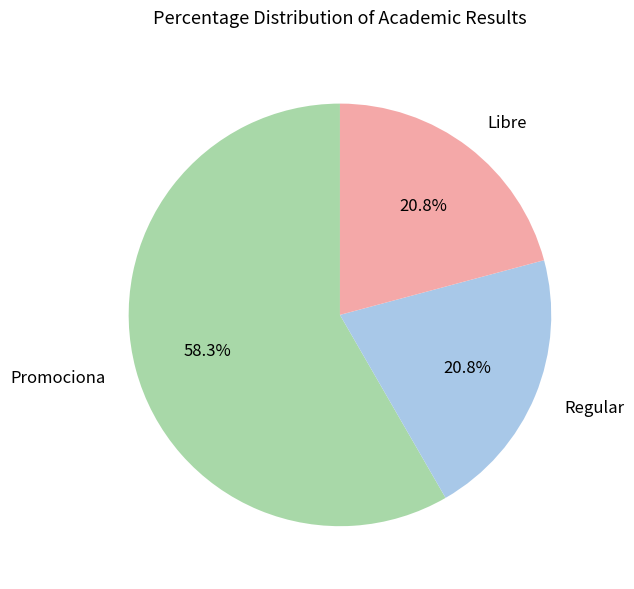

Count the number of slices in the pie.

3